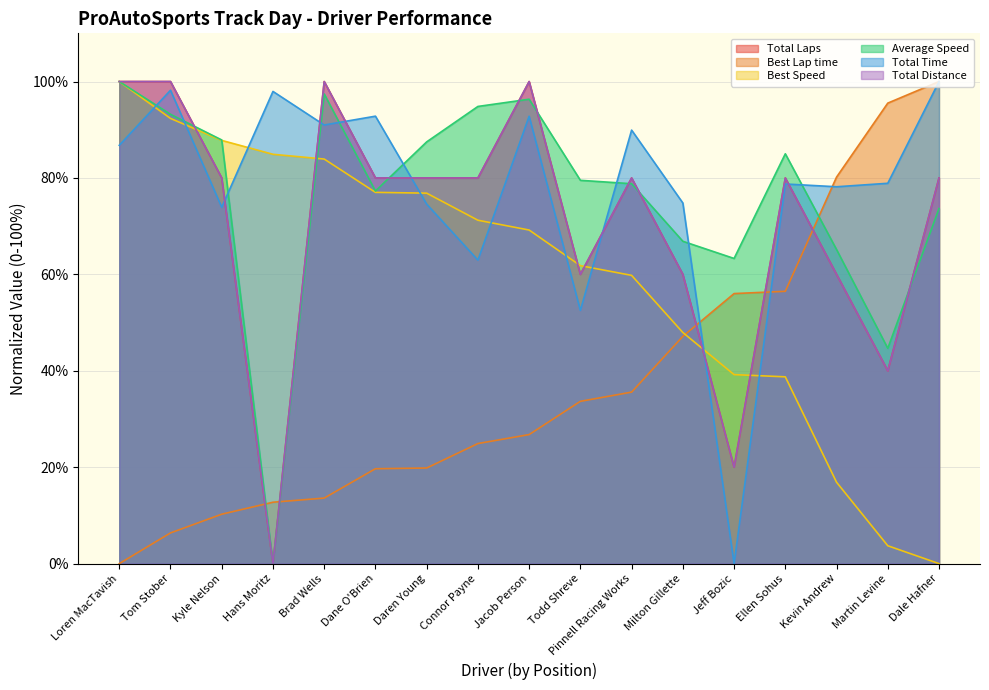

Is the value of Best Speed at Tom Stober greater than the value of Average Speed at Dale Hafner?

Yes